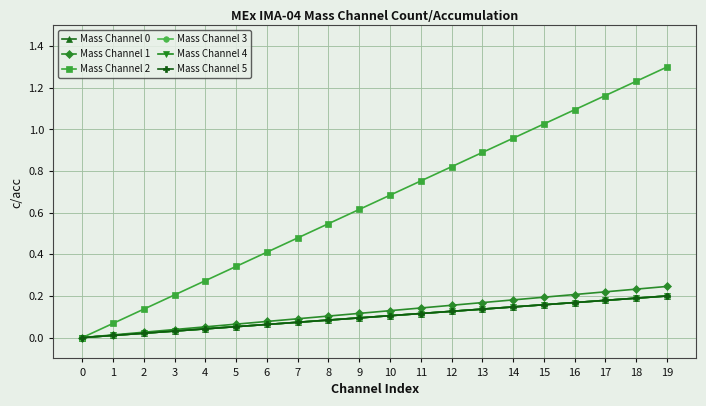

How many lines are shown in the chart?

6